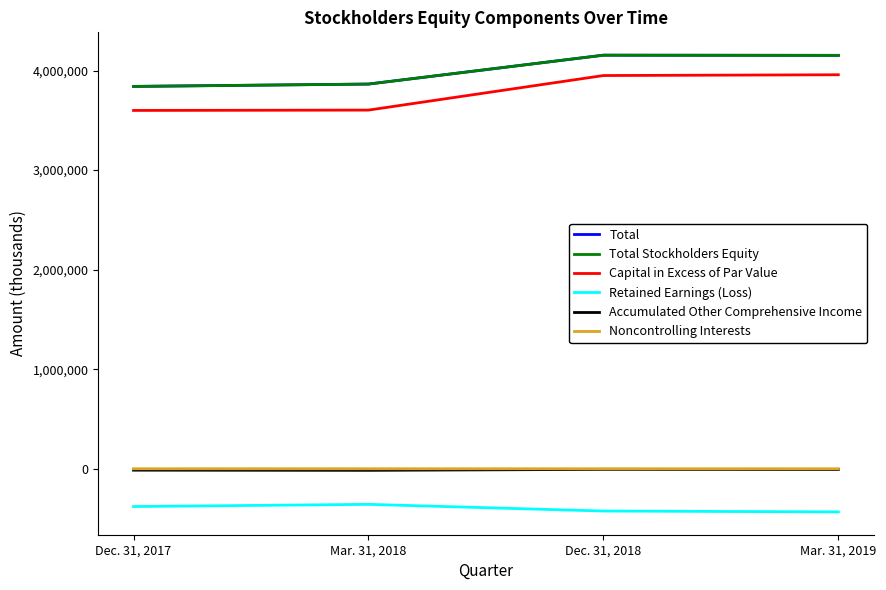

What is the highest value of the Retained Earnings (Loss) series?

-357216